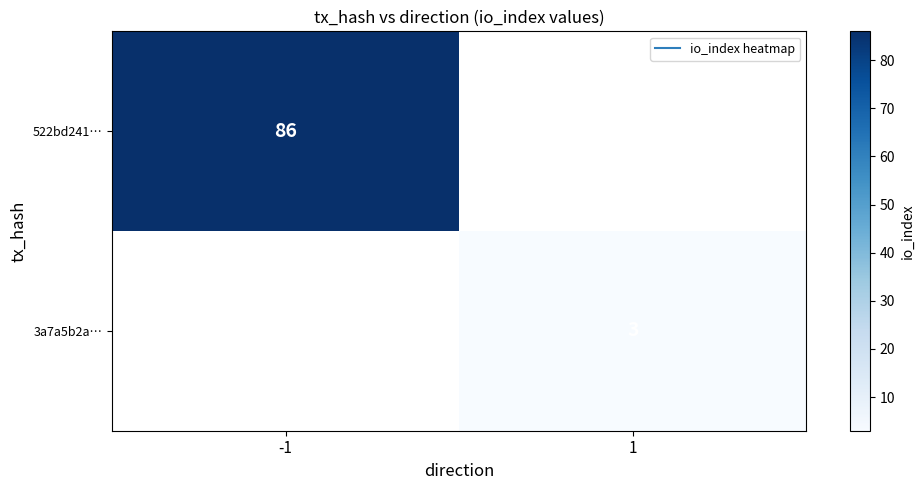

Between 1 and -1, which is larger?

-1